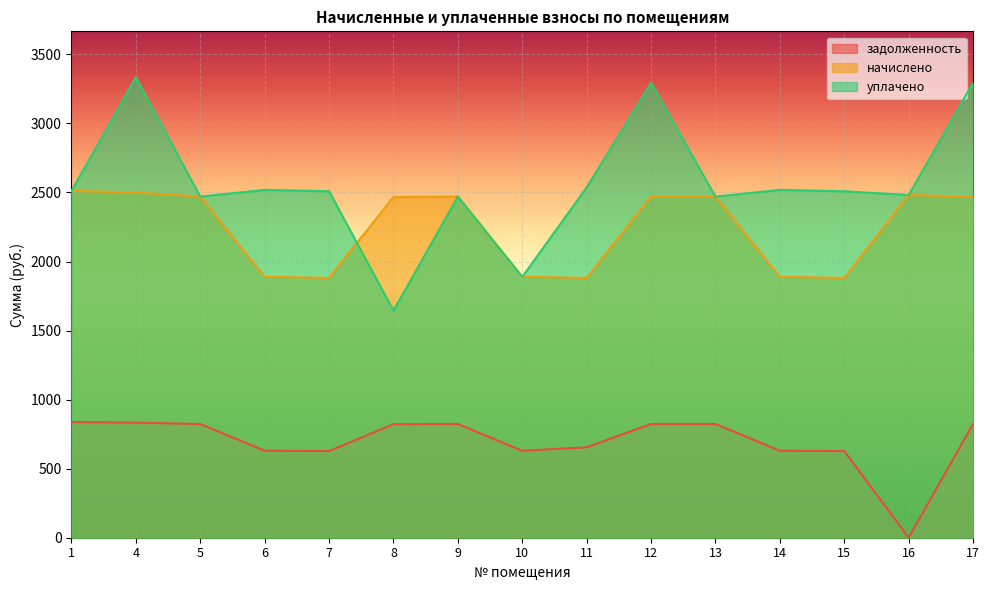

Where is the first local minimum for задолженность?

7